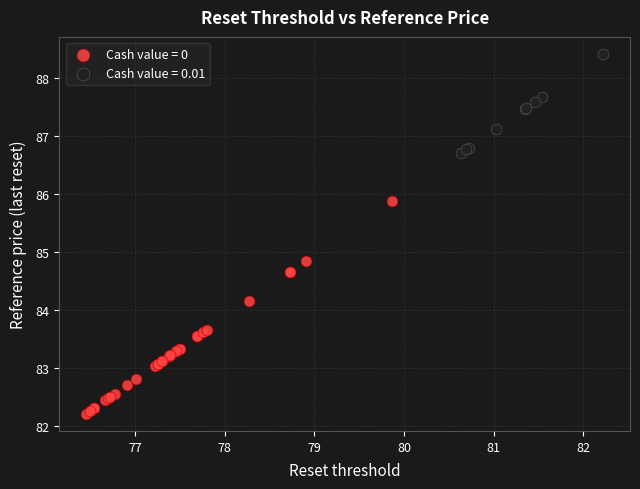

Which series contains the lowest Y value?

Cash value = 0